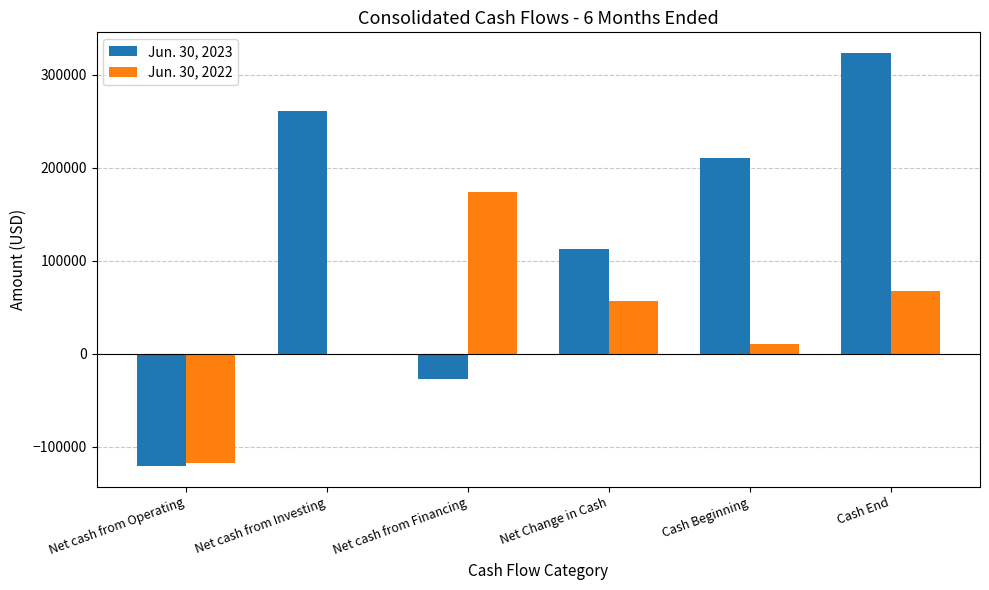

How many groups of bars are there?

6